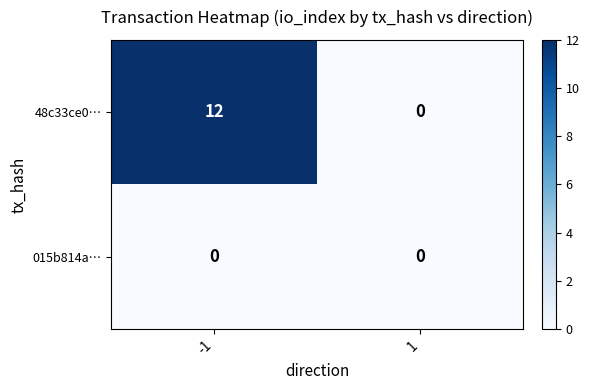

How many series are shown in this chart?

2